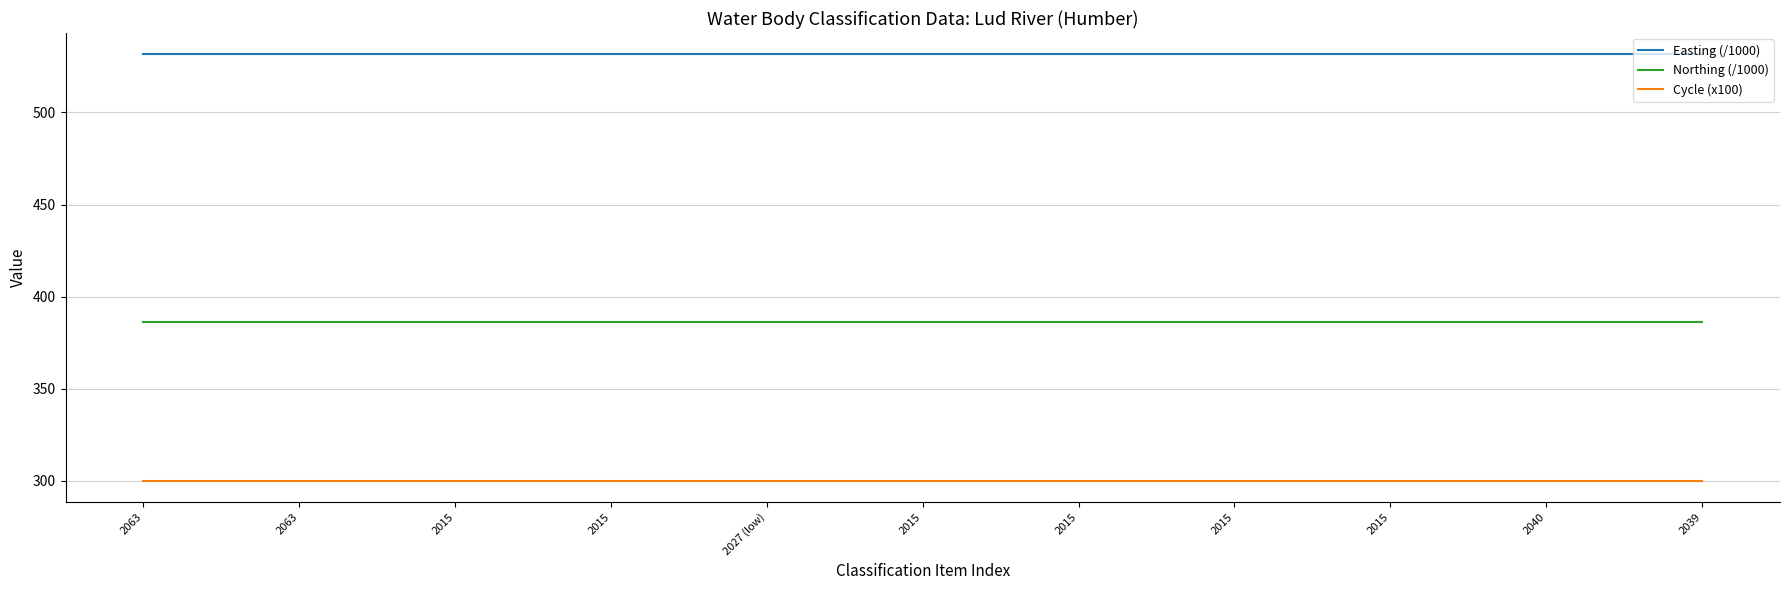

List the series in order of their overall mean, highest first.

Easting (/1000), Northing (/1000), Cycle (x100)